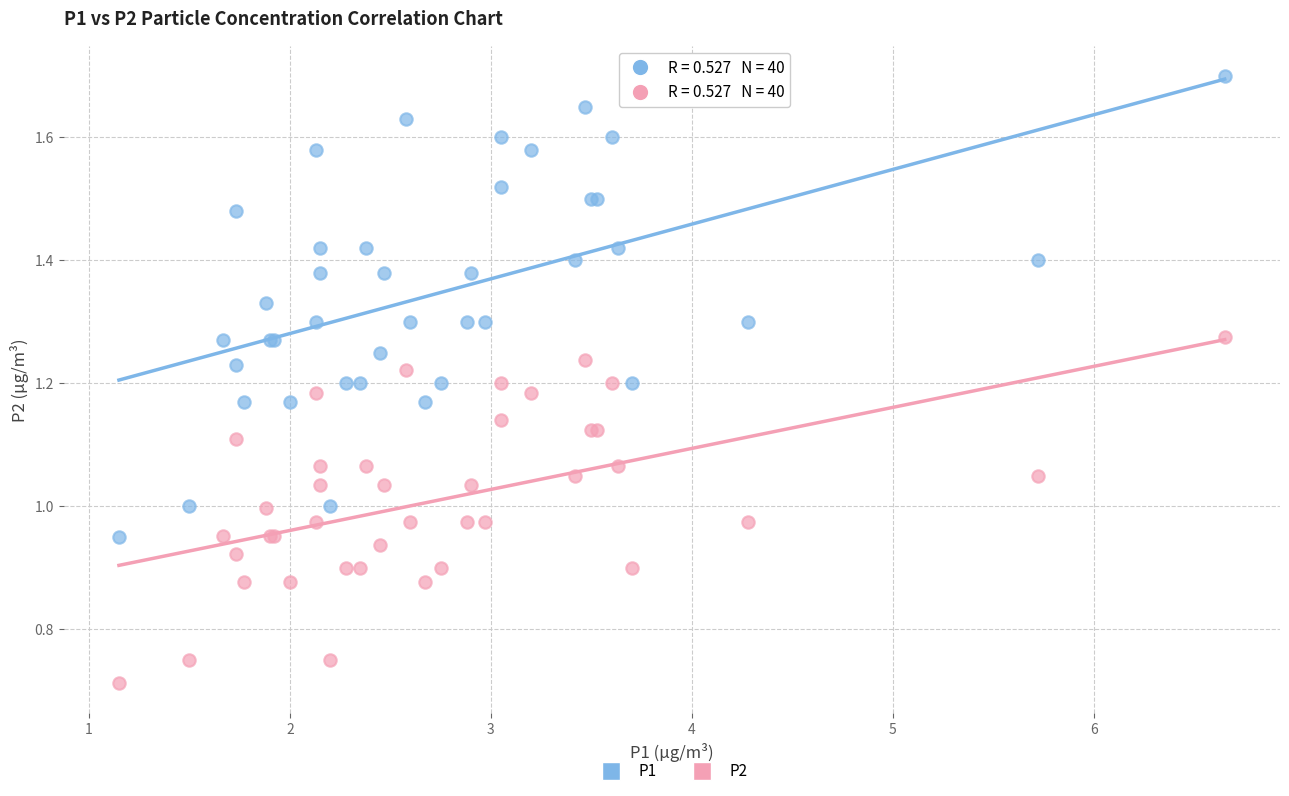

What are all the series names shown in the legend?

P1, P2